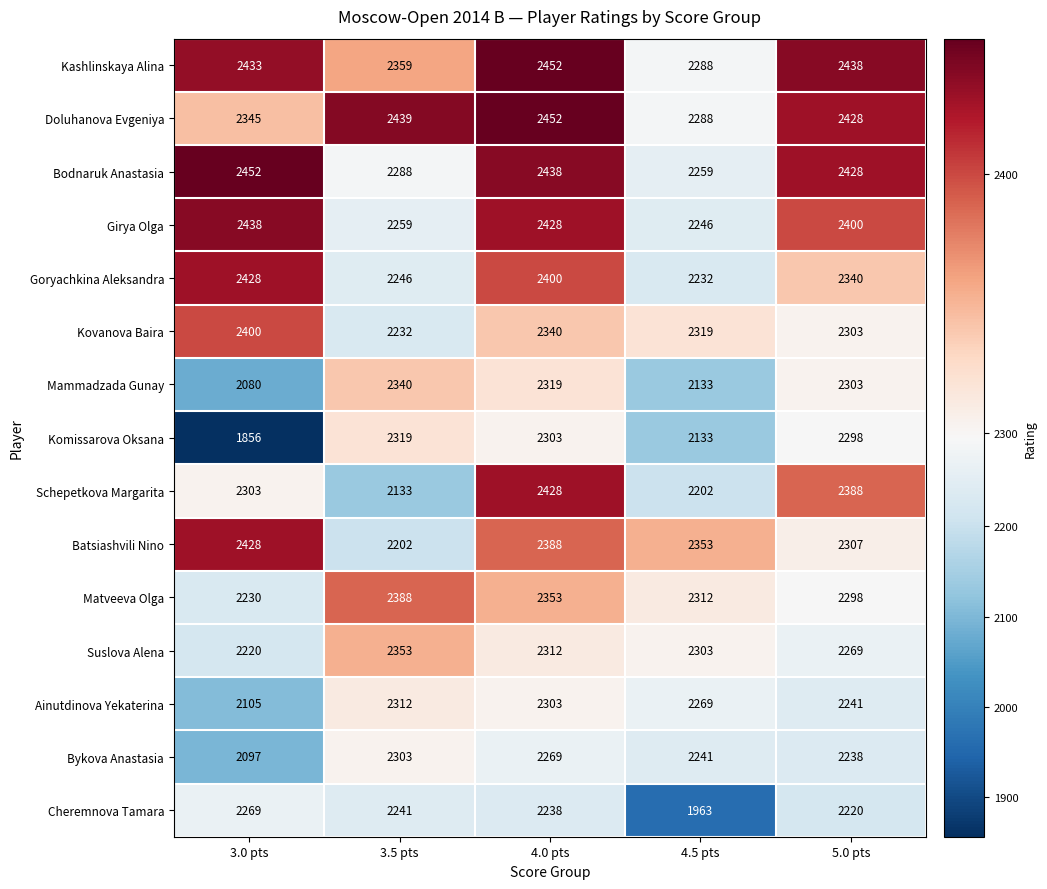

At which label does Bykova Anastasia reach its minimum?

3.0 pts